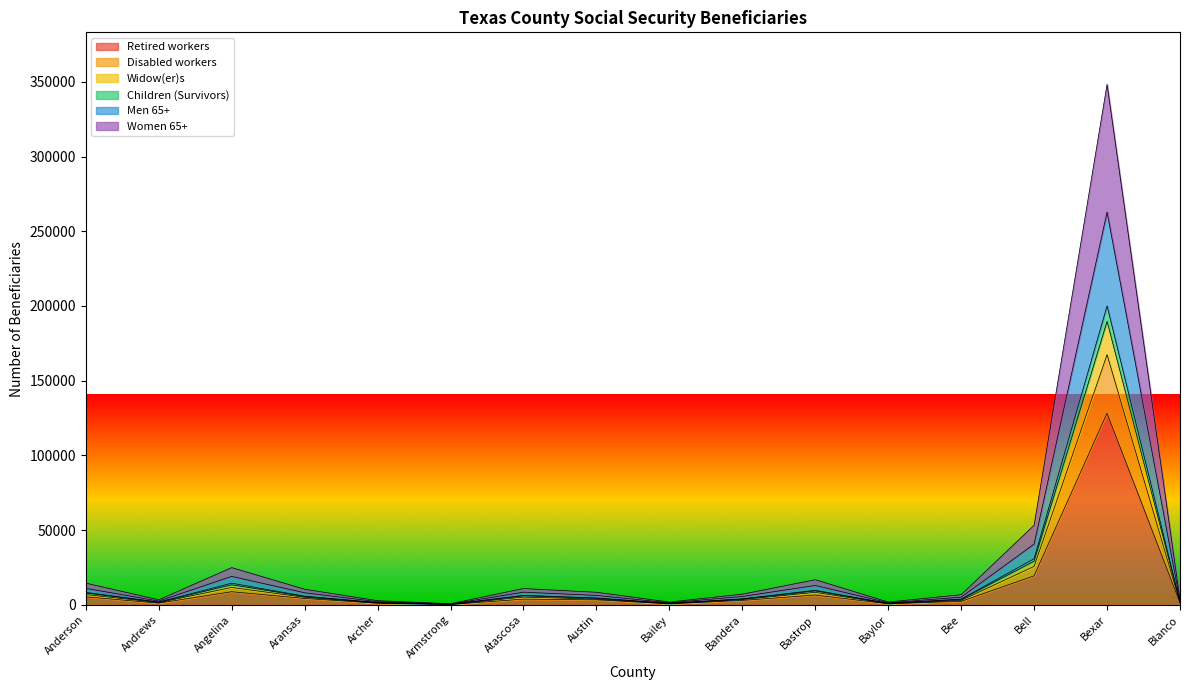

List the labels in order of Children (Survivors) value, smallest first.

Armstrong, Baylor, Bailey, Archer, Andrews, Blanco, Bee, Bandera, Austin, Aransas, Atascosa, Anderson, Bastrop, Angelina, Bell, Bexar